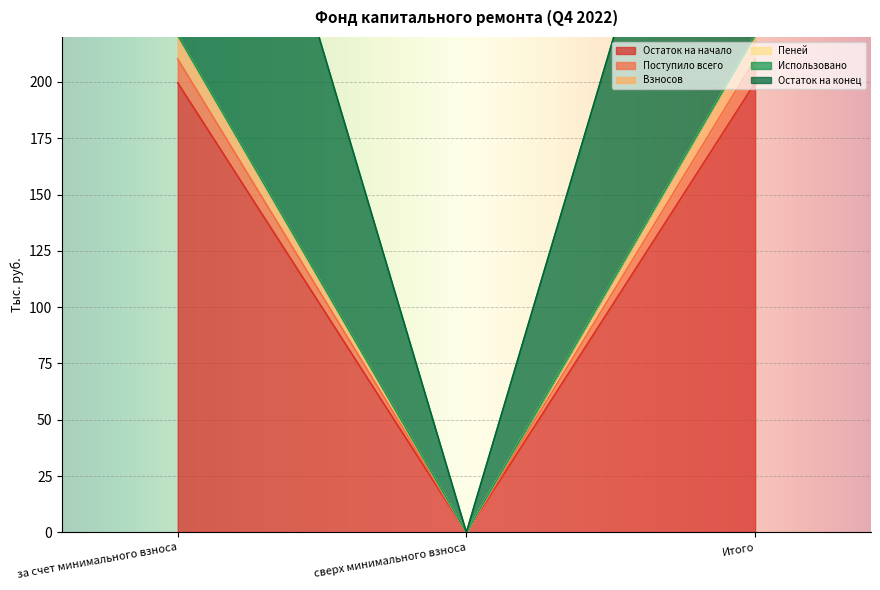

The value of Пеней at сверх минимального взноса is 0.0. True or false?

True